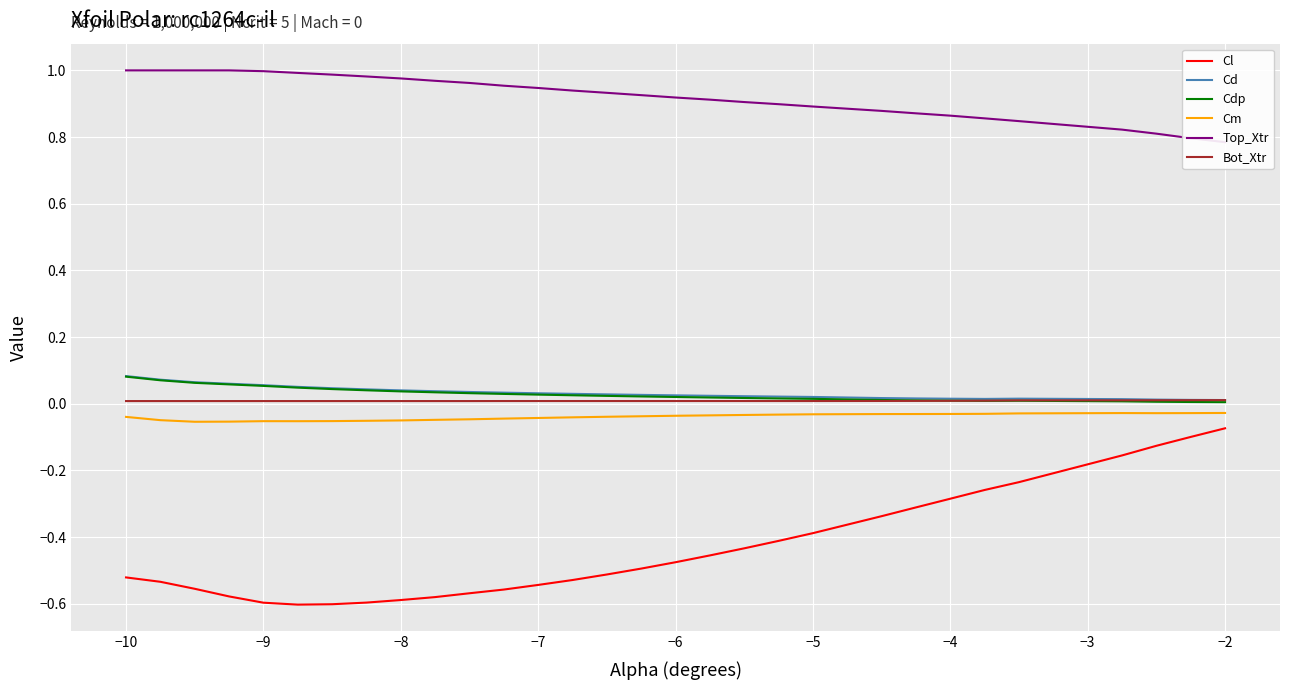

True or false: Bot_Xtr and Cd cross at least once.

False